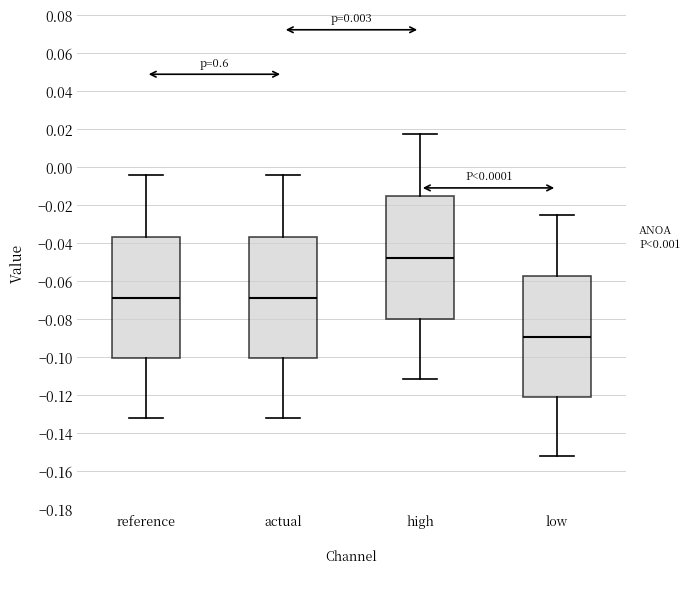

Which box has the highest median line?

high